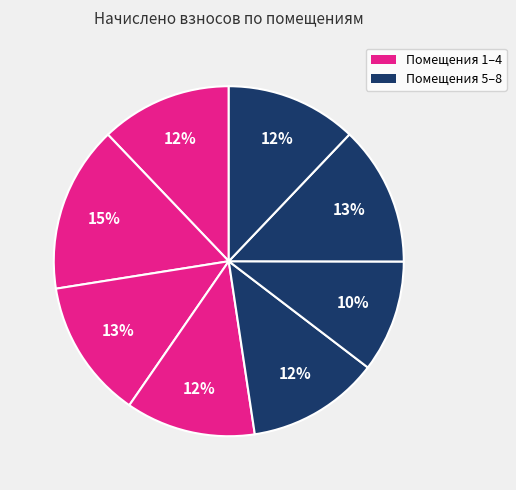

How many segments does this pie chart have?

8